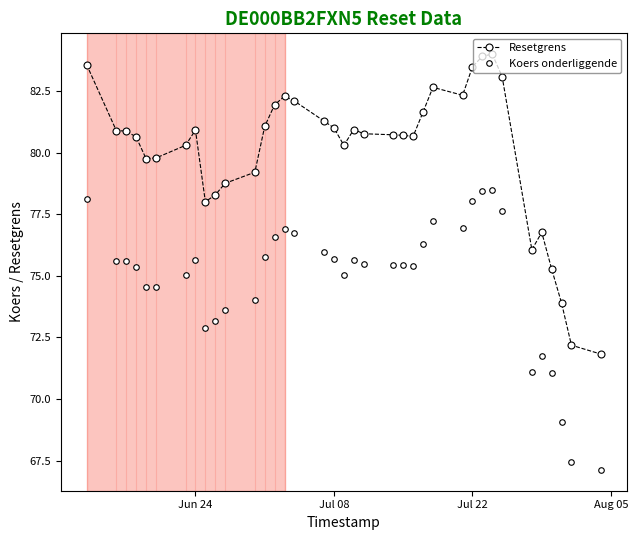

Does the chart have visible grid lines?

No